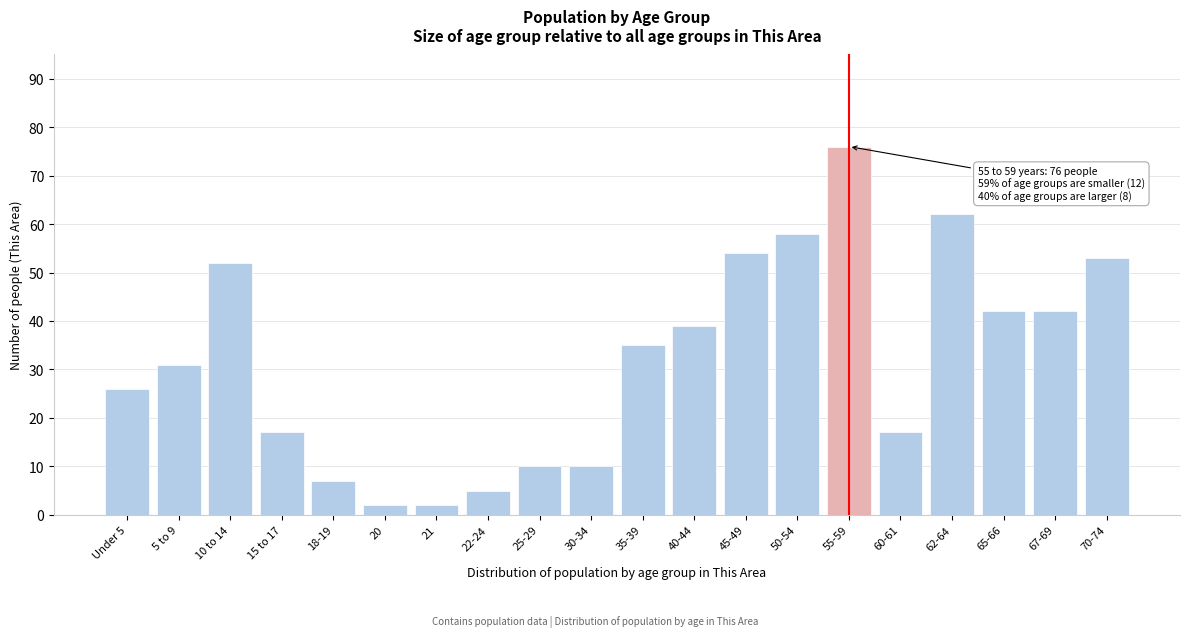

Reading right to left, extract all data points from this chart.

53	42	42	62	17	76	58	54	39	35	10	10	5	2	2	7	17	52	31	26